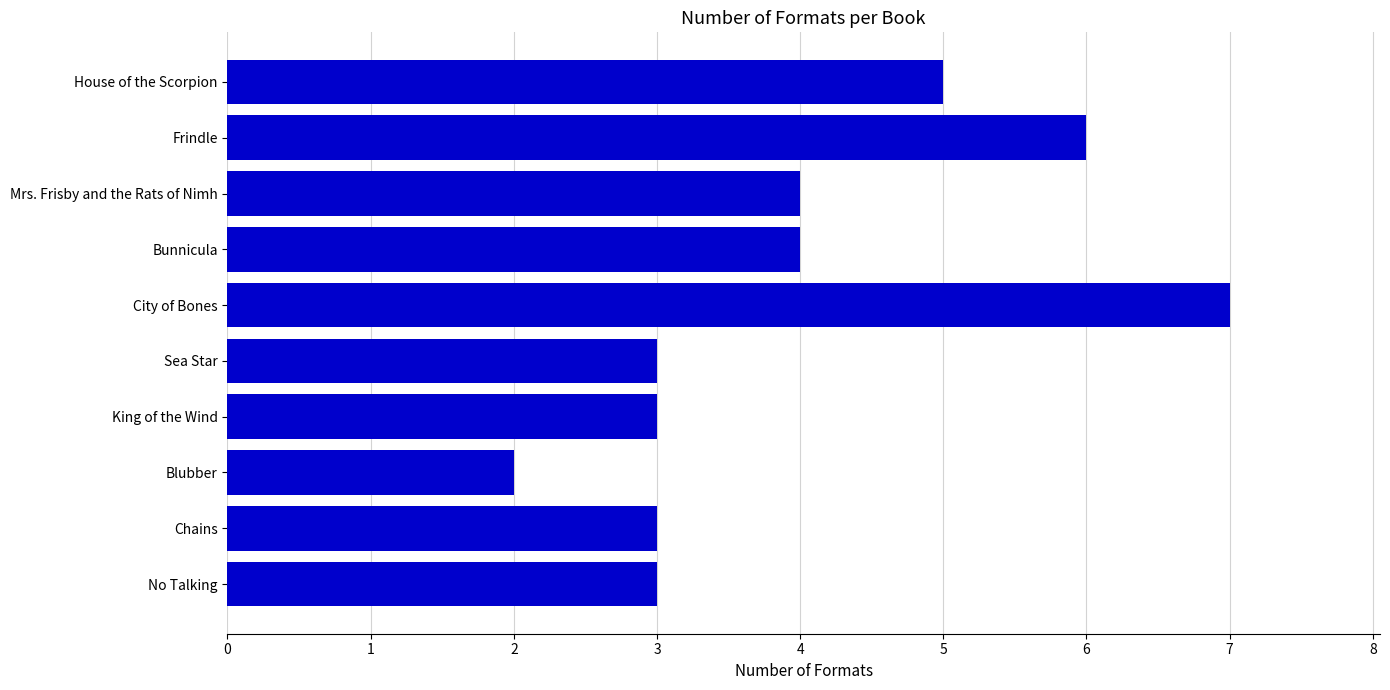

The chart shows a value of 2 at King of the Wind. True or false?

False